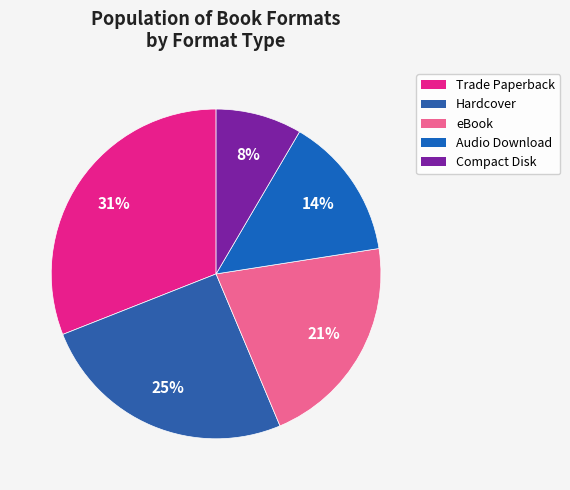

How many slices are in this pie chart?

5